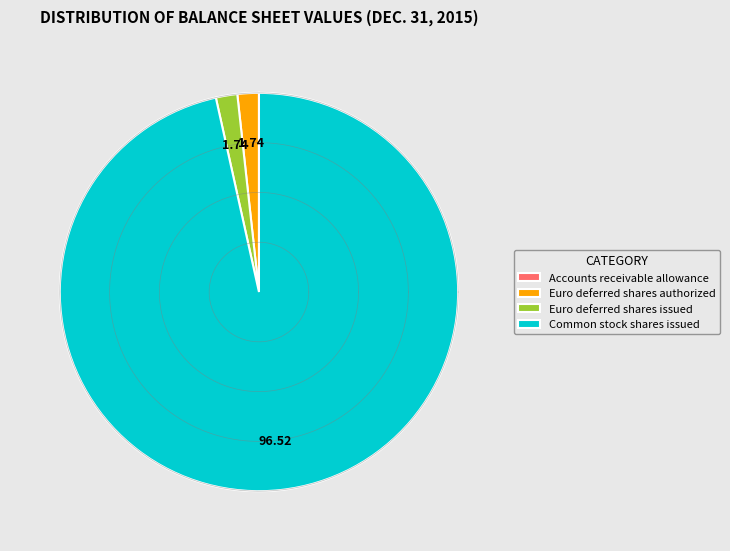

Which slice represents more than half of the pie?

Common stock shares issued